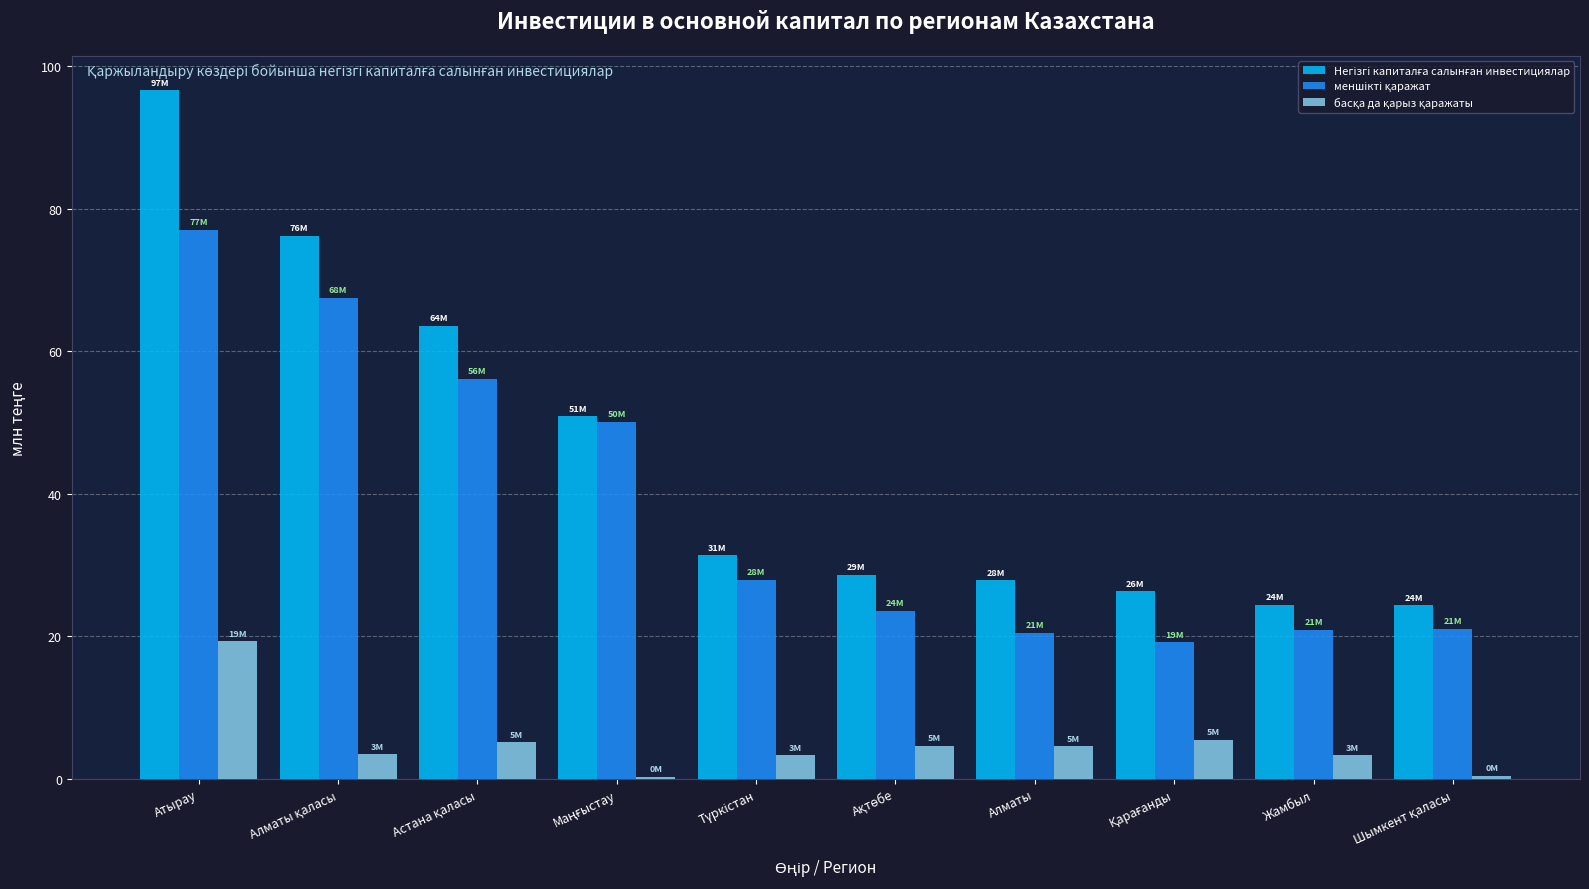

Count the number of categories in the chart.

10